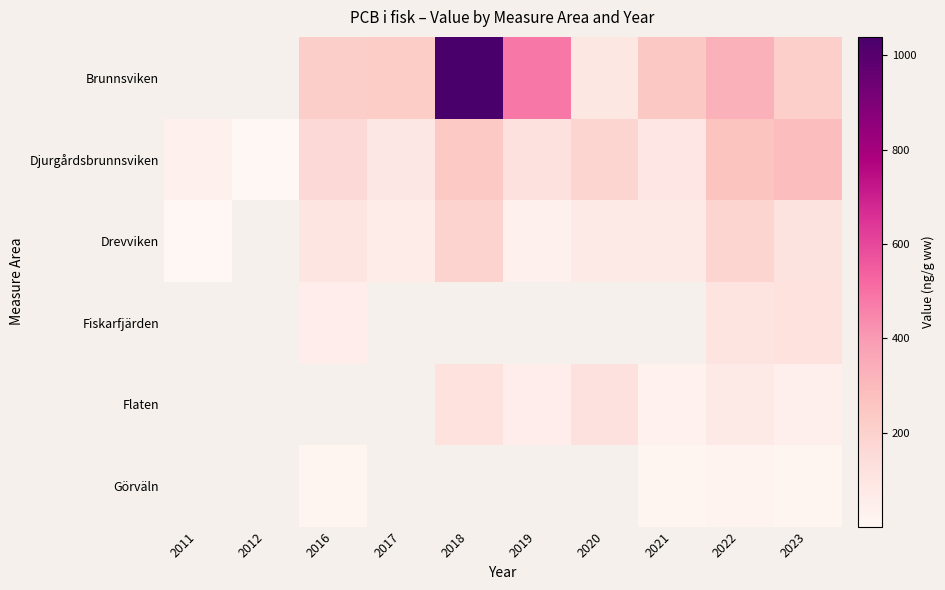

How many categories are shown in the chart?

10